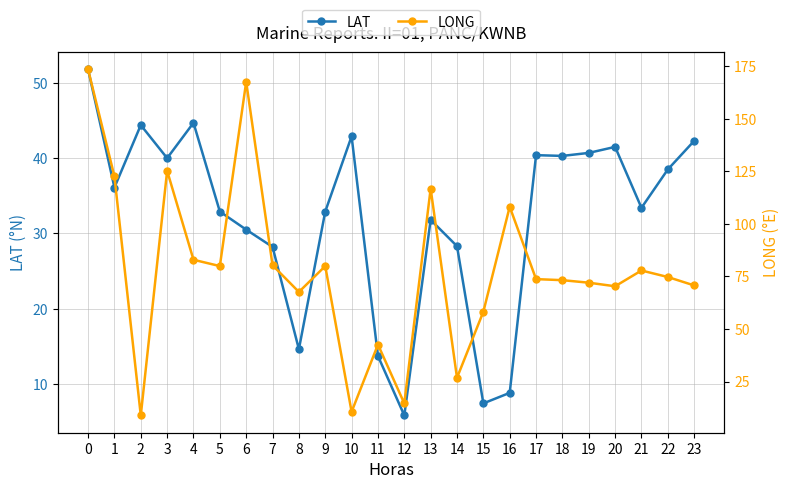

What is the difference between the maximum and second lowest values in the LAT series?

44.4